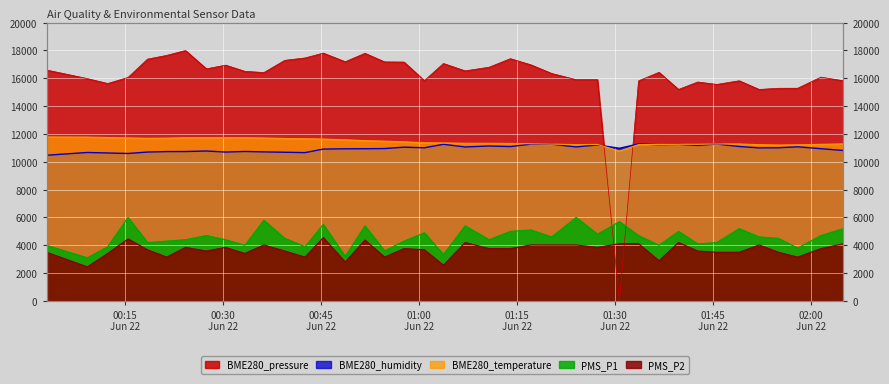

What is the average value of the PMS_P1 series?

4575.2